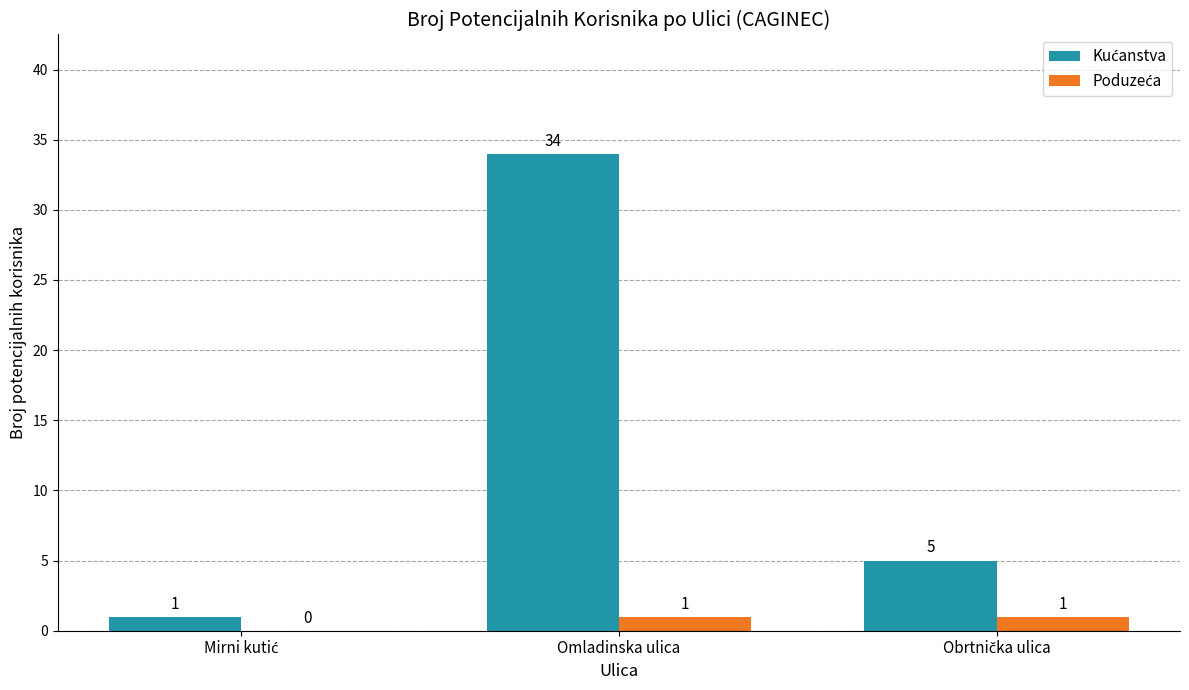

Which category has the highest value across all series?

Omladinska ulica